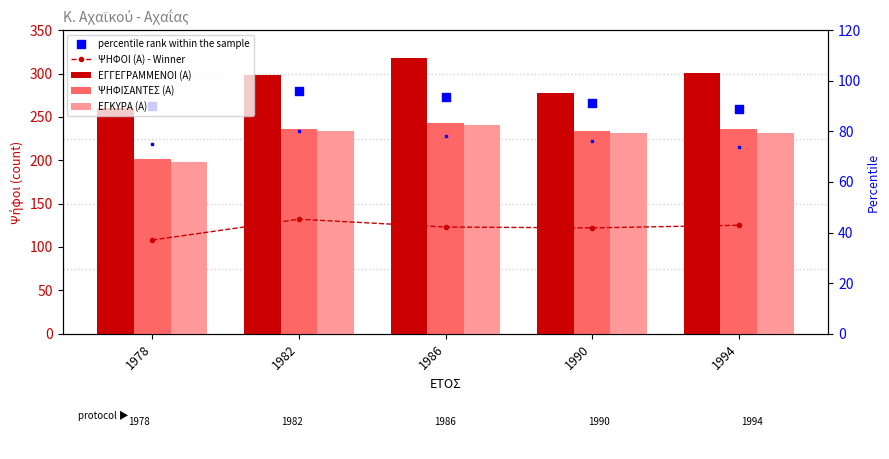

Which series reaches the minimum Y coordinate?

ΨΗΦΟΙ (Α) - Winner